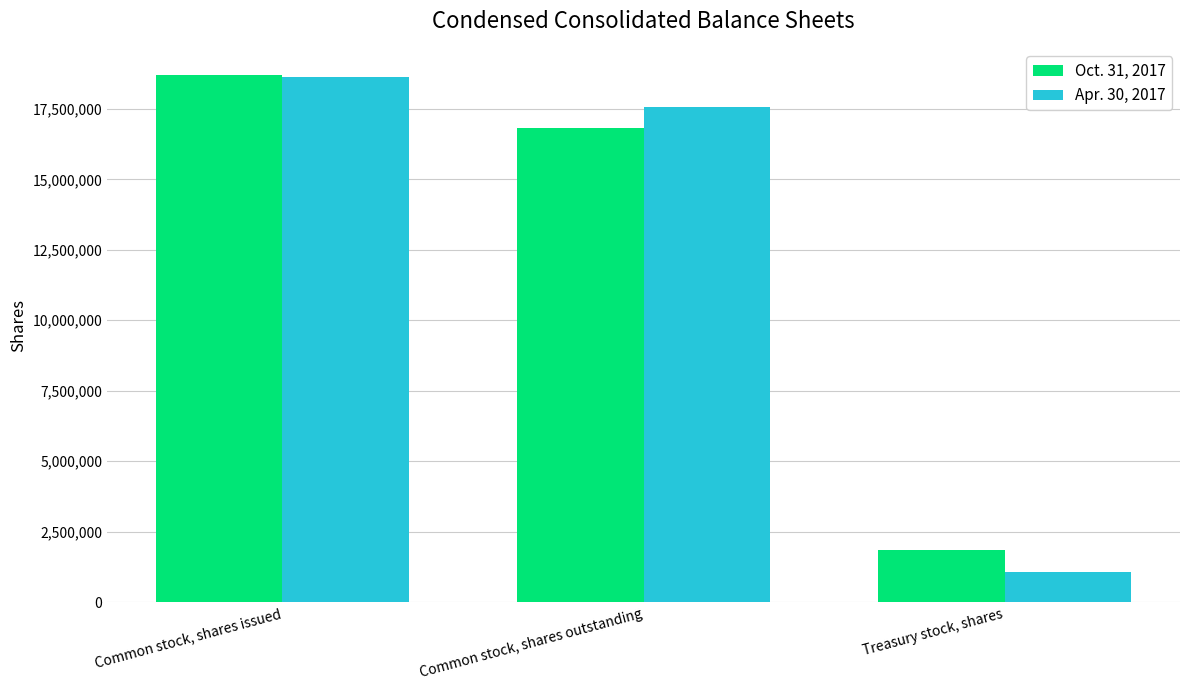

What is the sum of the Apr. 30, 2017 values at Common stock, shares outstanding and Treasury stock, shares?

18627167